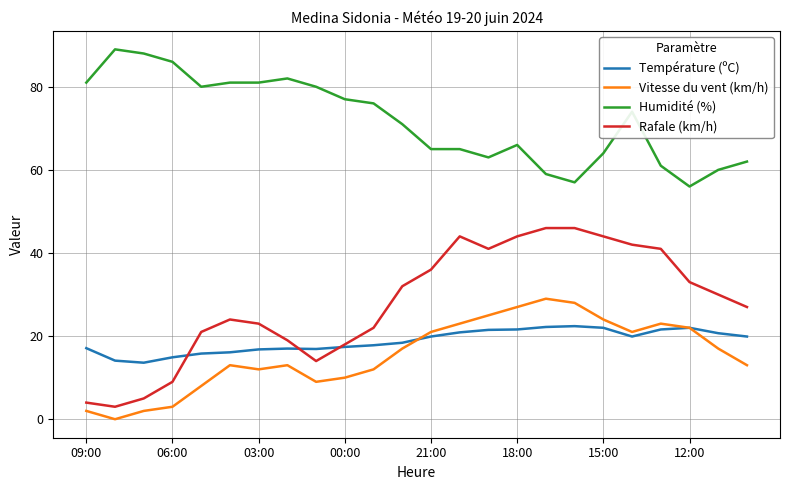

What is the sum of all Rafale (km/h) values?

668.0